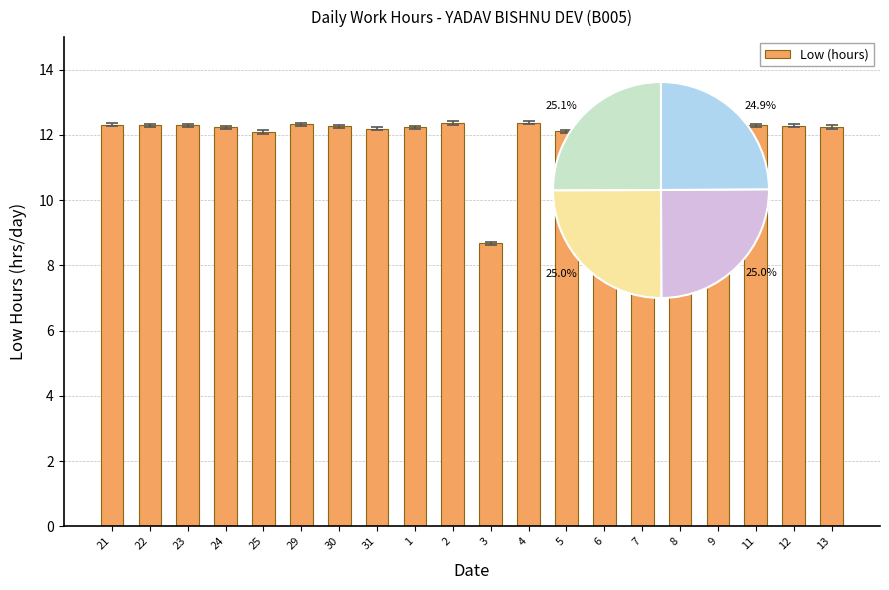

Reading left to right, list all the values displayed in this chart.

12.3	12.3	12.3	12.2	12.1	12.3	12.3	12.2	12.2	12.4	8.7	12.4	12.1	12.3	12.3	12.2	12.4	12.3	12.3	12.2